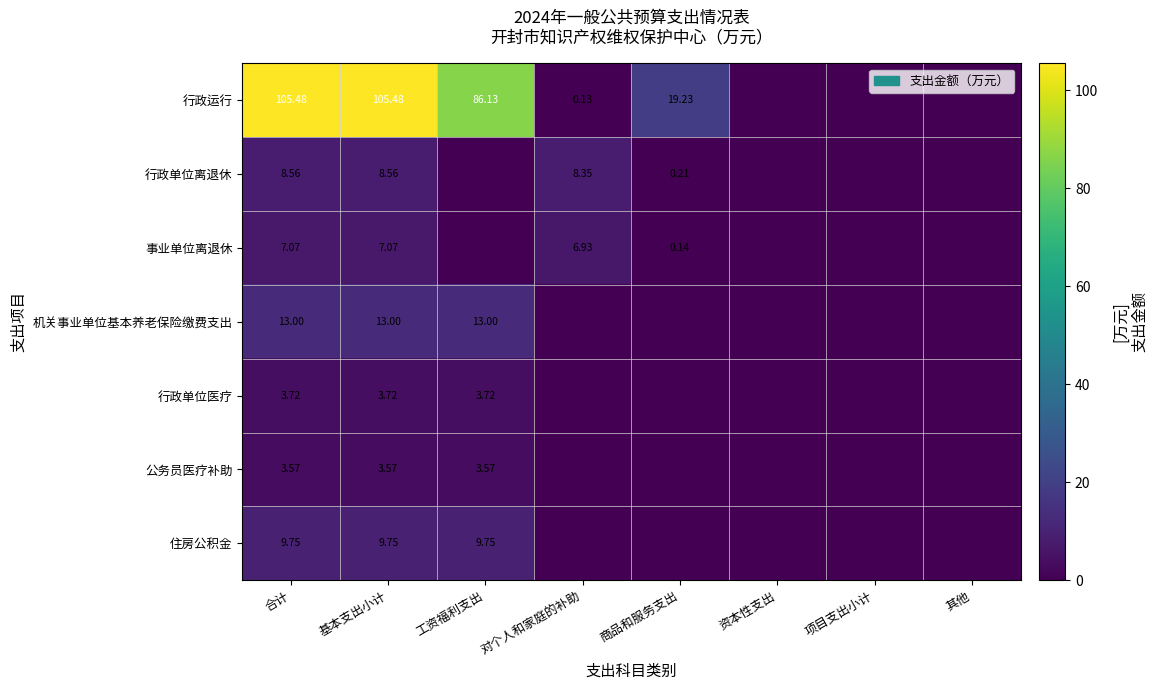

Is the value of 行政单位医疗 at 合计 greater than the value of 行政运行 at 工资福利支出?

No